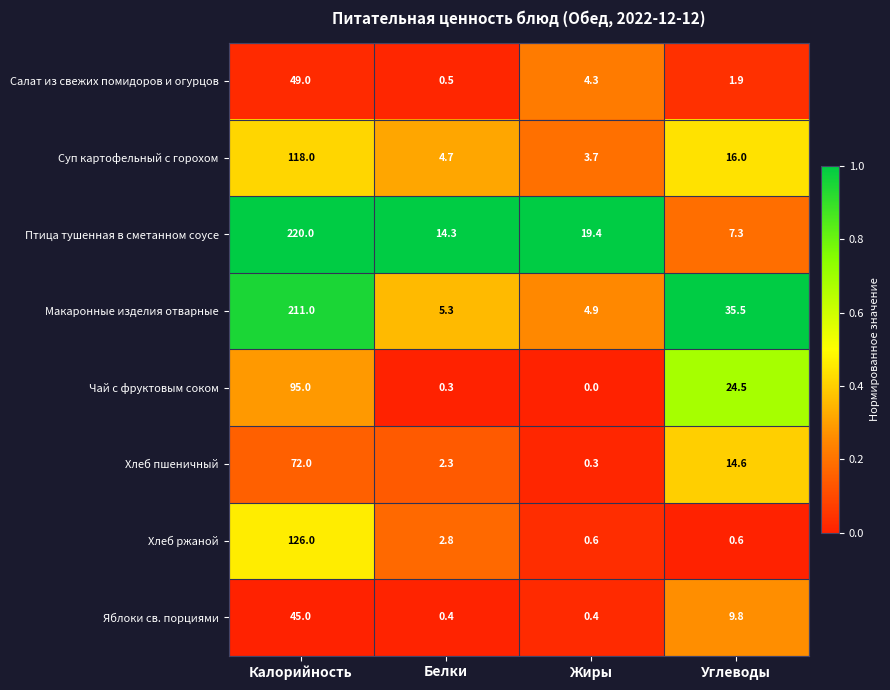

At which category is the sum across all series the highest?

Калорийность